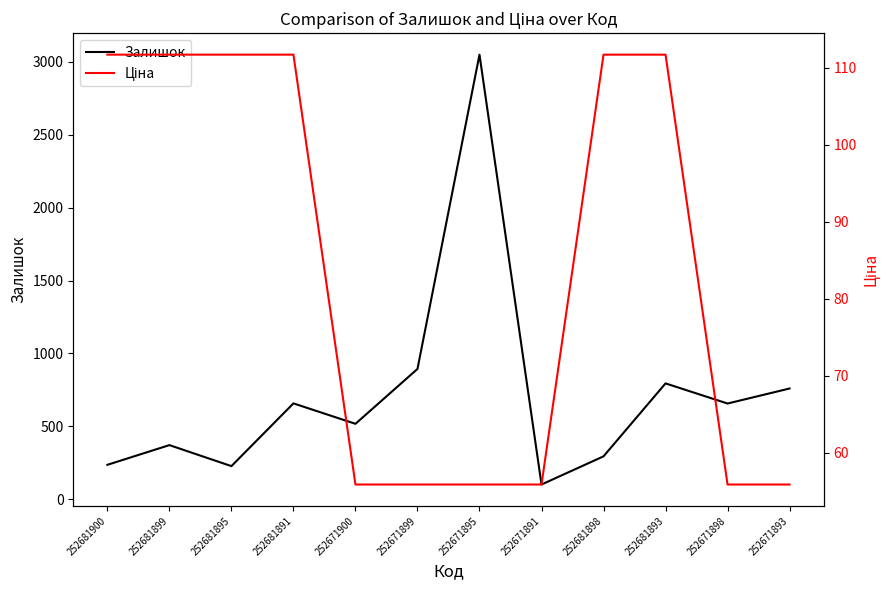

List the series in order of their peak value, highest first.

Залишок, Ціна